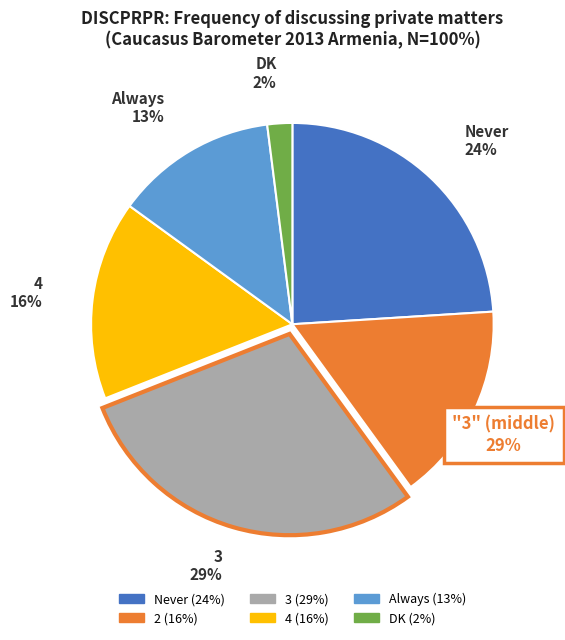

Does 4 represent more than half of the total?

No